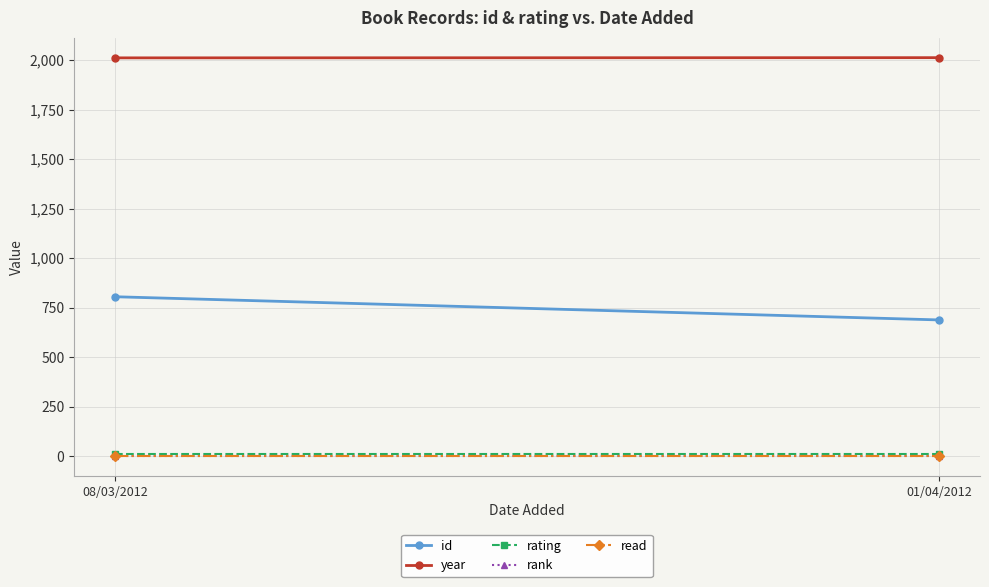

Is it true that year equals 1168 at 08/03/2012?

False